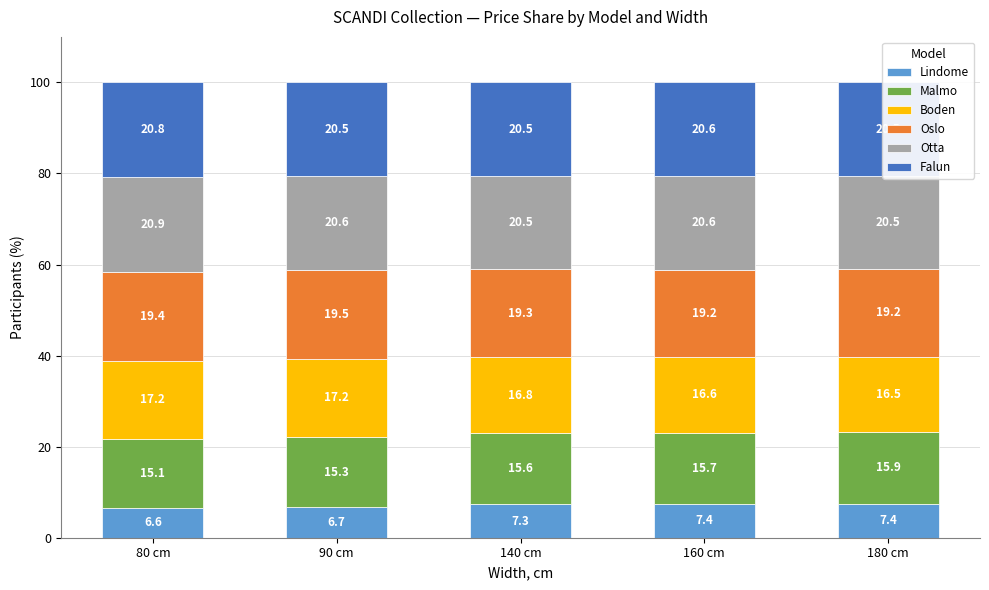

What is the difference between the maximum and minimum values in the Boden series?

0.7